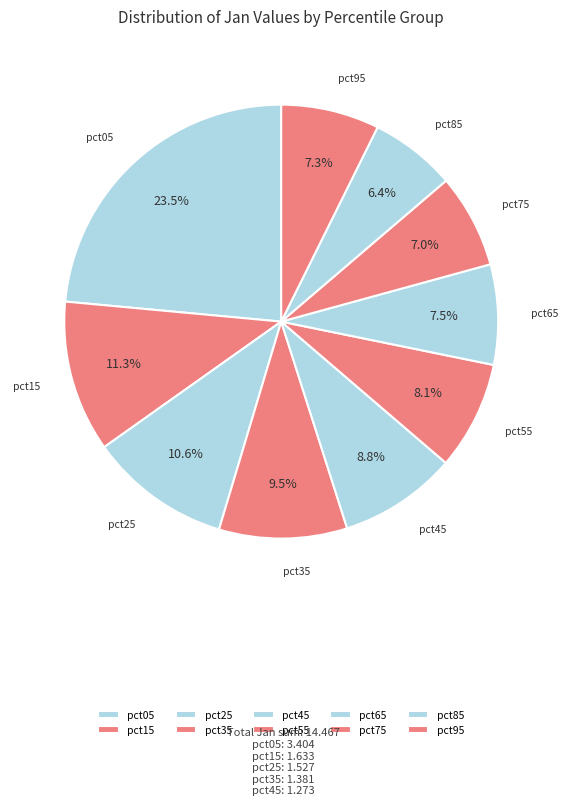

What is the ratio of the value at pct95 to the value at pct35?

0.8